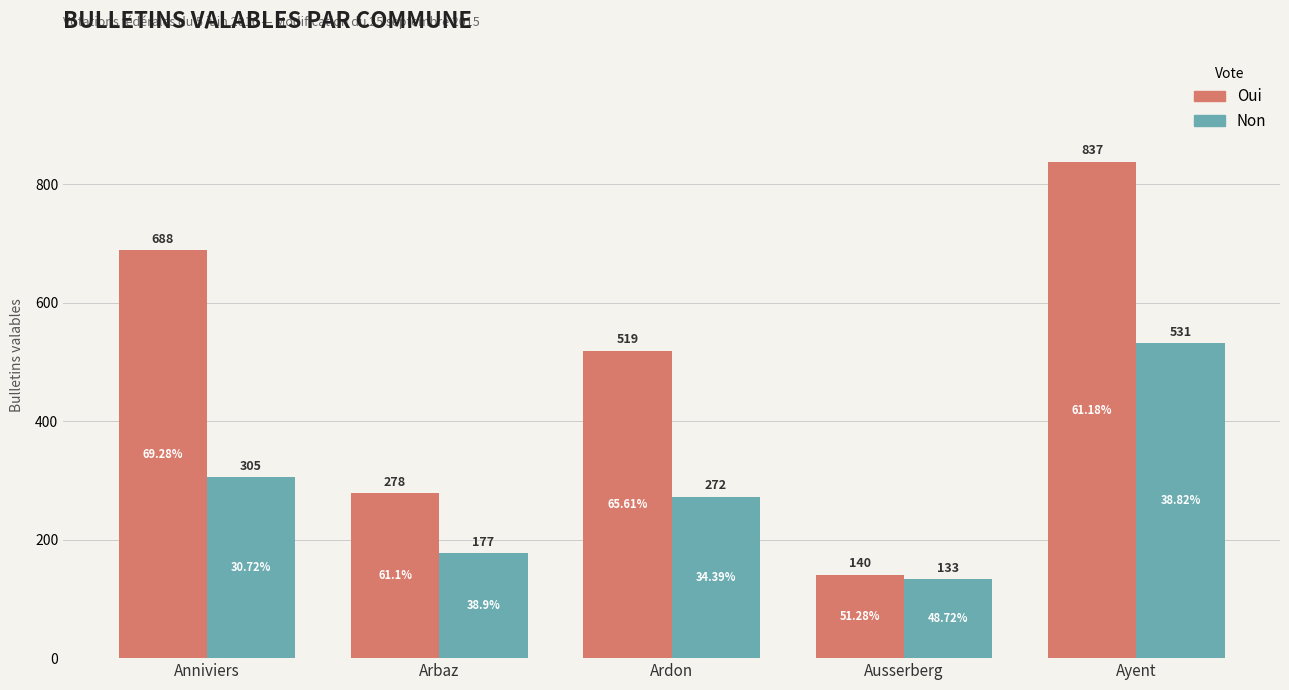

Reading left to right, transcribe all the data shown in this chart.

Oui: 688	278	519	140	837
Non: 305	177	272	133	531